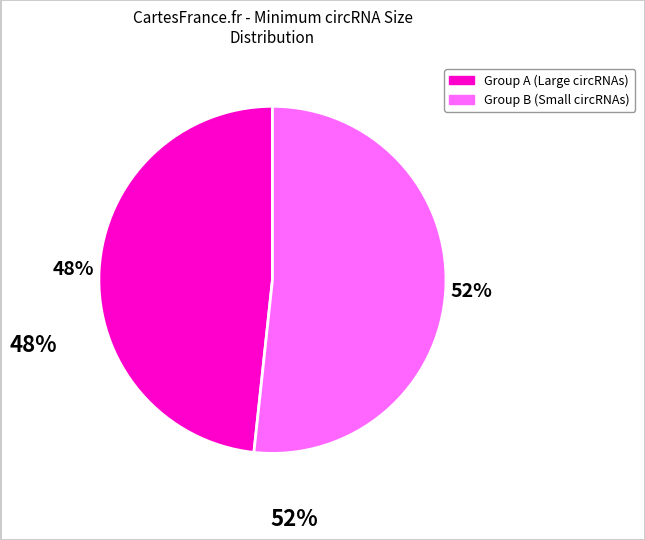

To the nearest percent, what is the average slice percentage?

50%